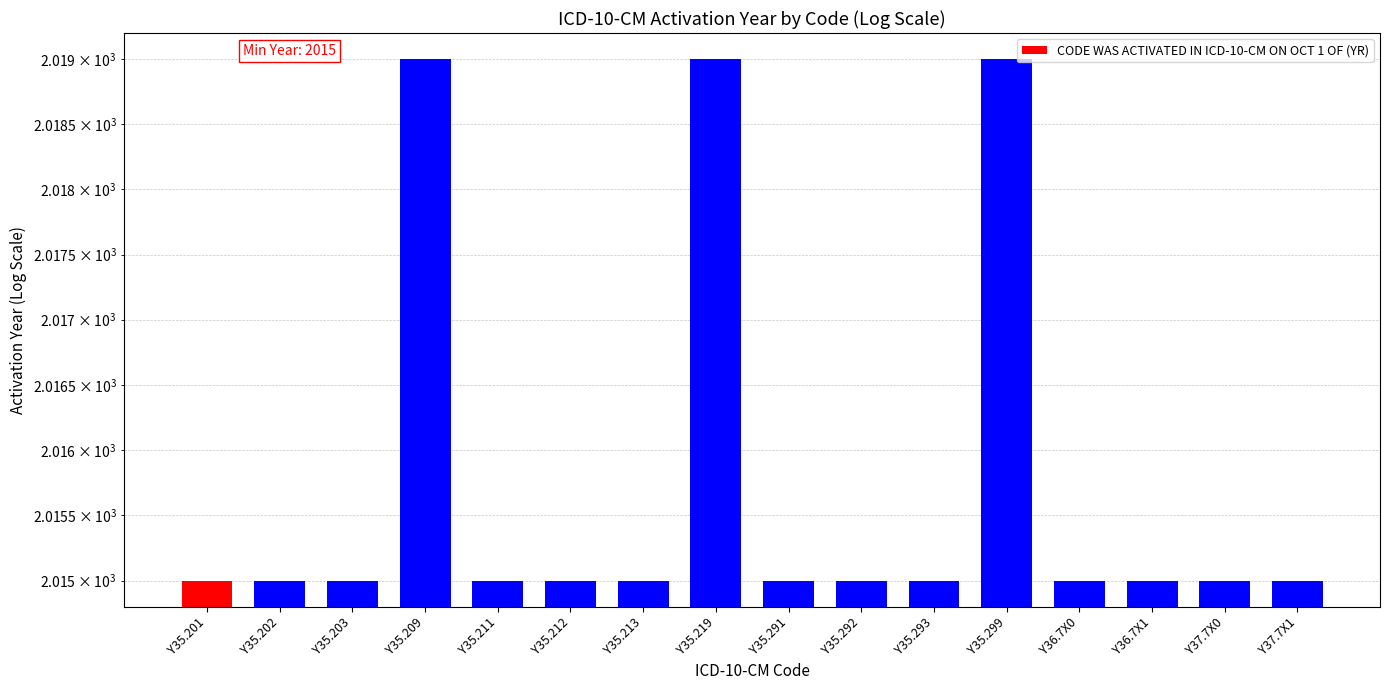

What is the value of the 4th bar from the left?

2019